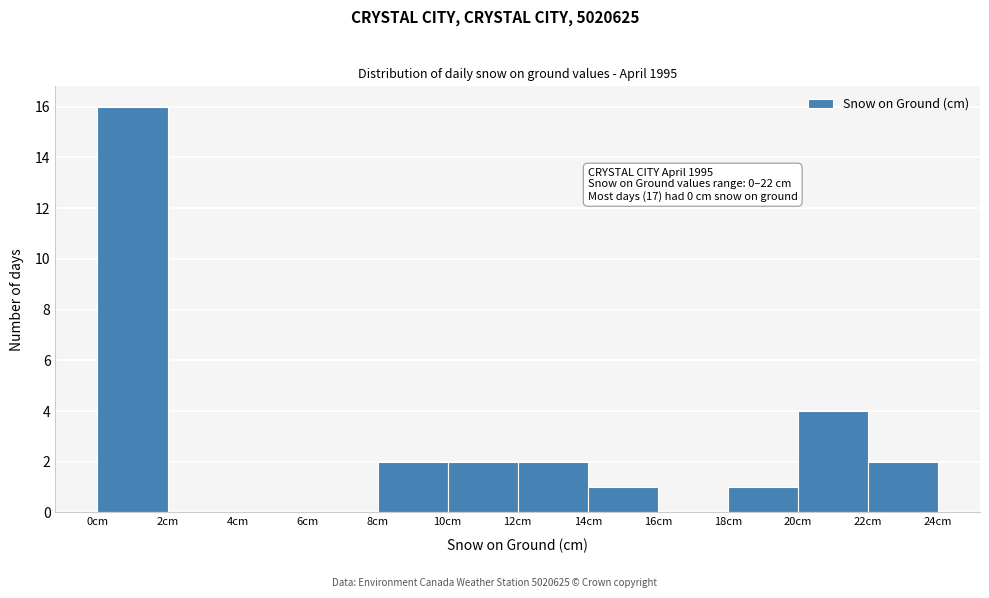

Over which range of the x-axis is the bar tallest?

0 to 2